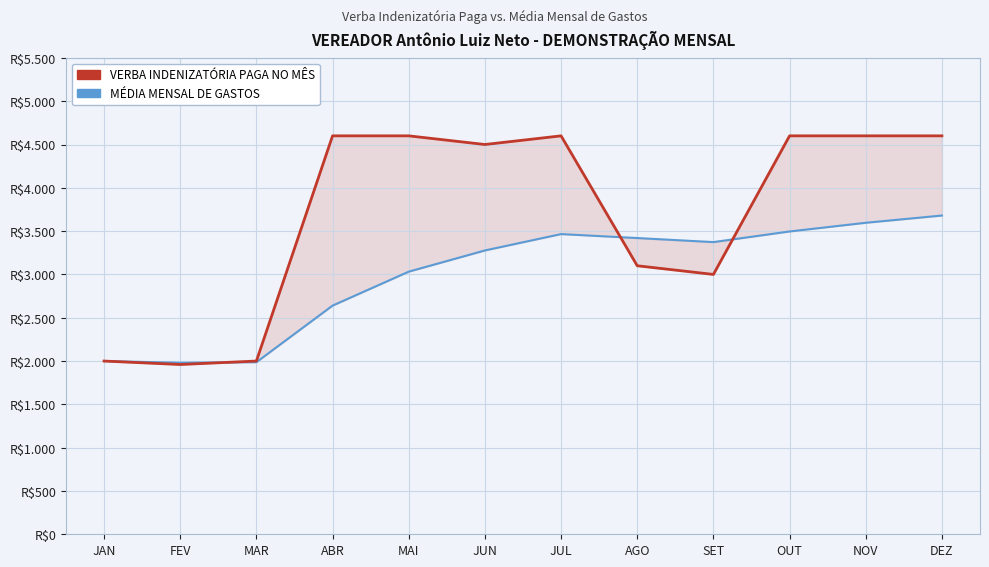

What is the difference between the second highest and second lowest values in the VERBA INDENIZATÓRIA PAGA NO MÊS series?

2600.0